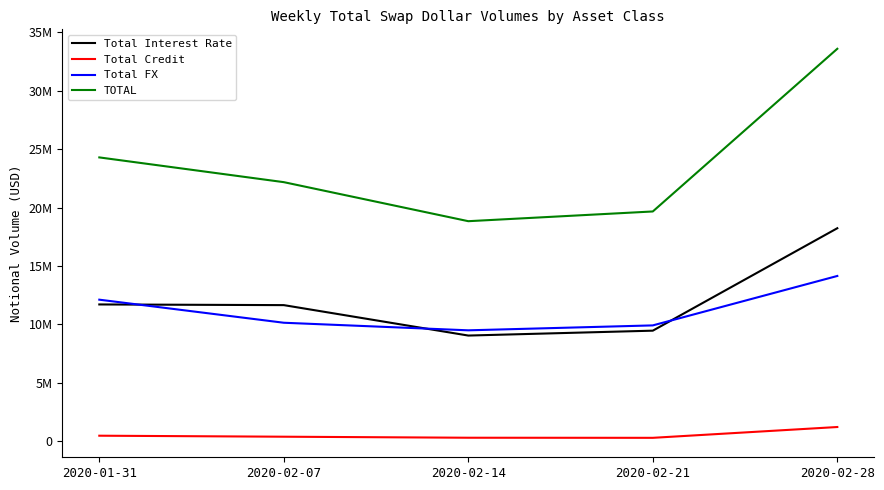

At which label is Total FX closest to 11822198?

2020-01-31